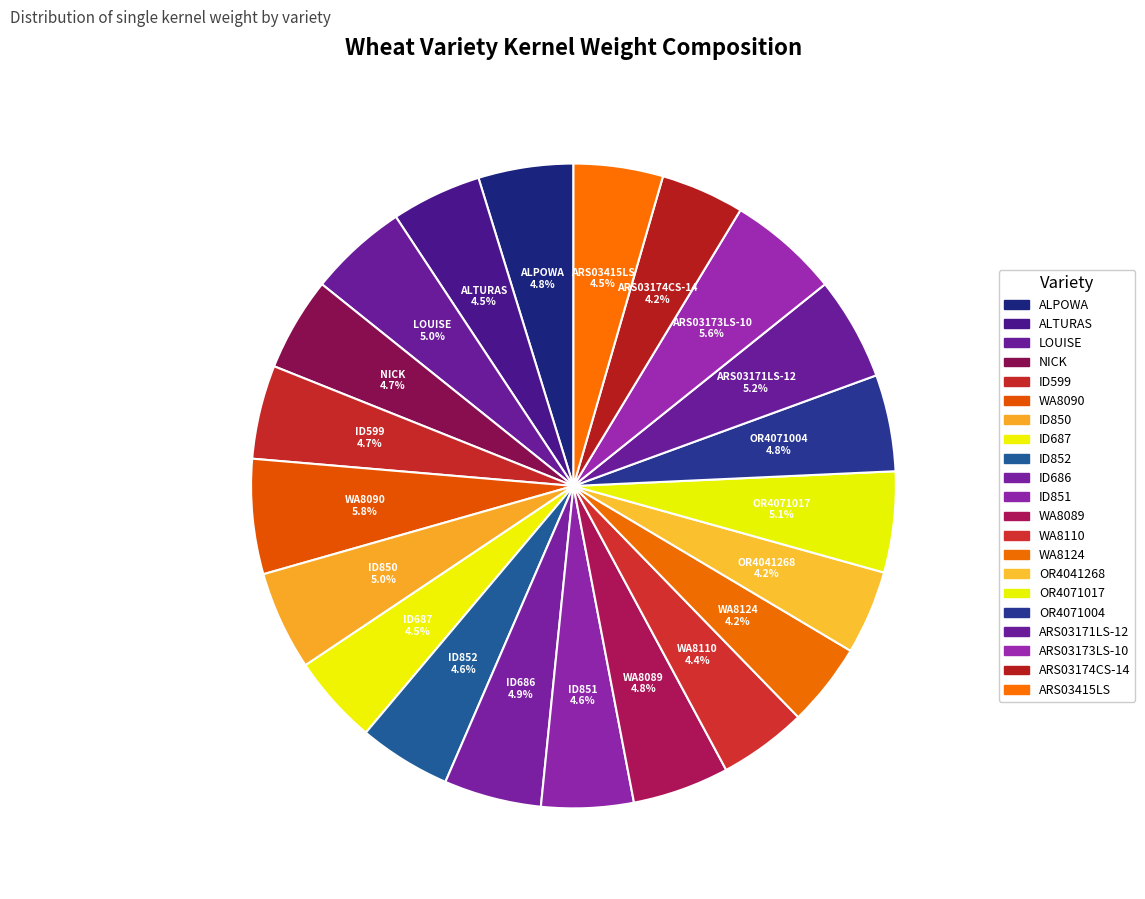

How many slices are in this pie chart?

21